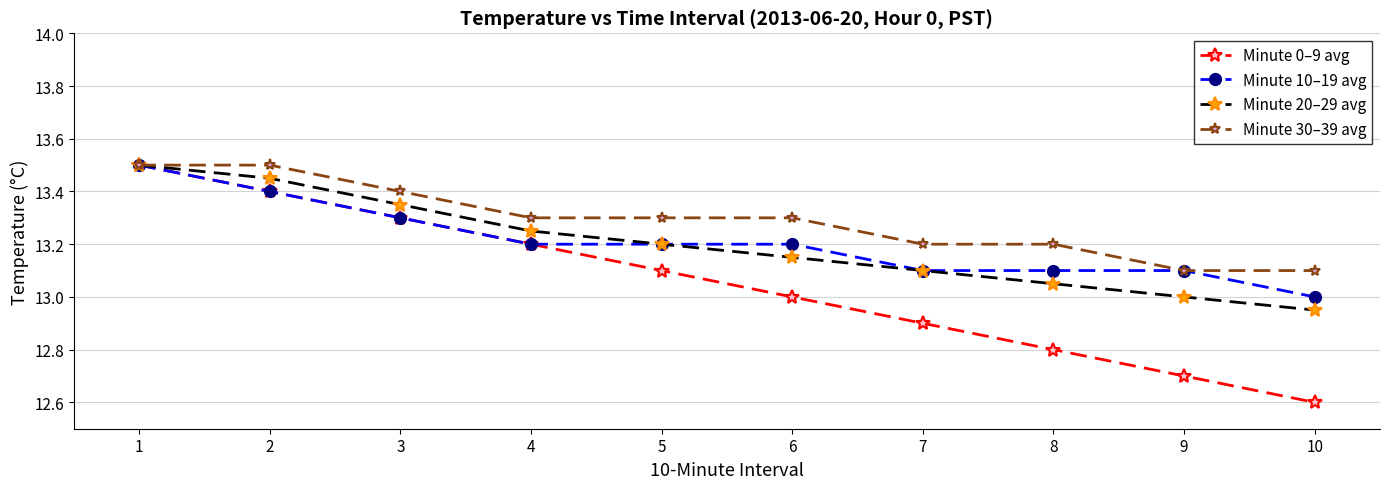

What is the minimum value shown in the chart?

12.6